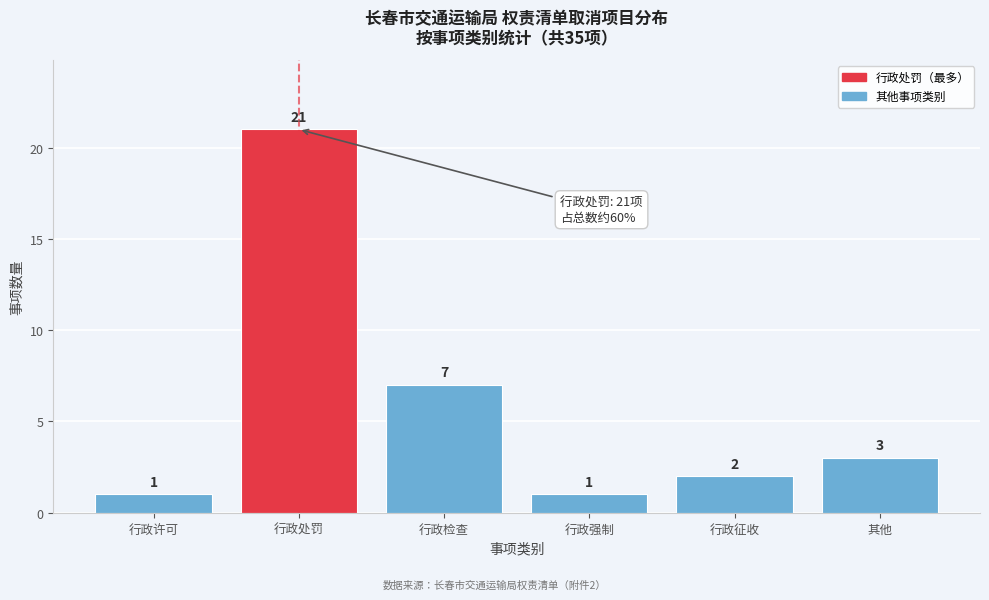

Reading right to left, extract all data points from this chart.

3	2	1	7	21	1